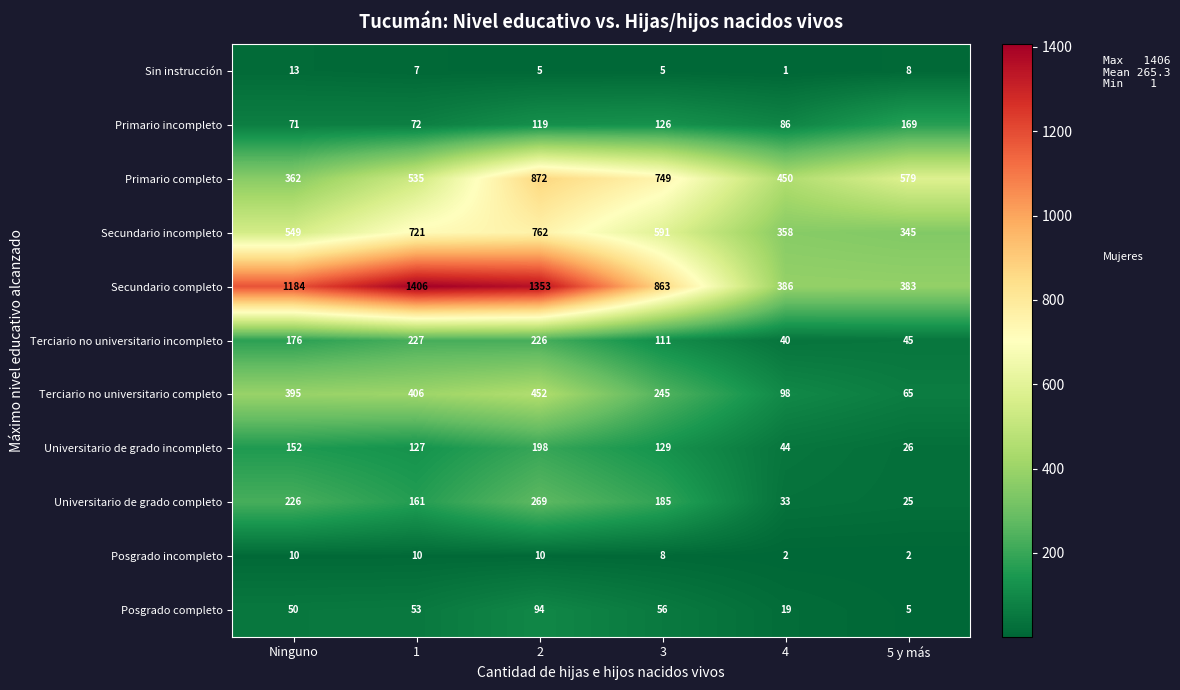

At which category does the chart reach its peak across all series?

1